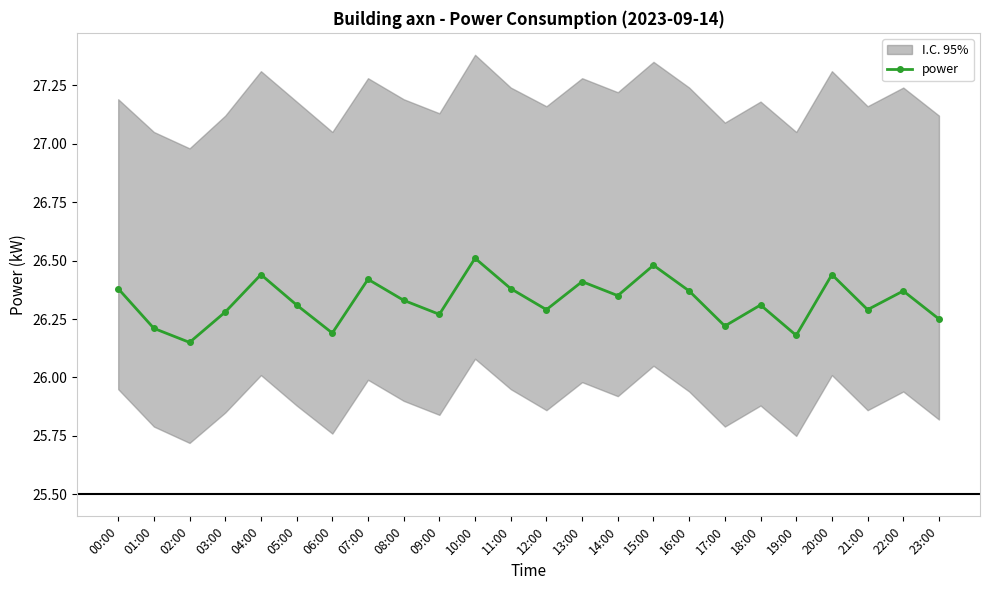

List the labels in order of value, smallest first.

02:00, 19:00, 06:00, 01:00, 17:00, 23:00, 09:00, 03:00, 12:00, 21:00, 05:00, 18:00, 08:00, 14:00, 16:00, 22:00, 00:00, 11:00, 13:00, 07:00, 04:00, 20:00, 15:00, 10:00